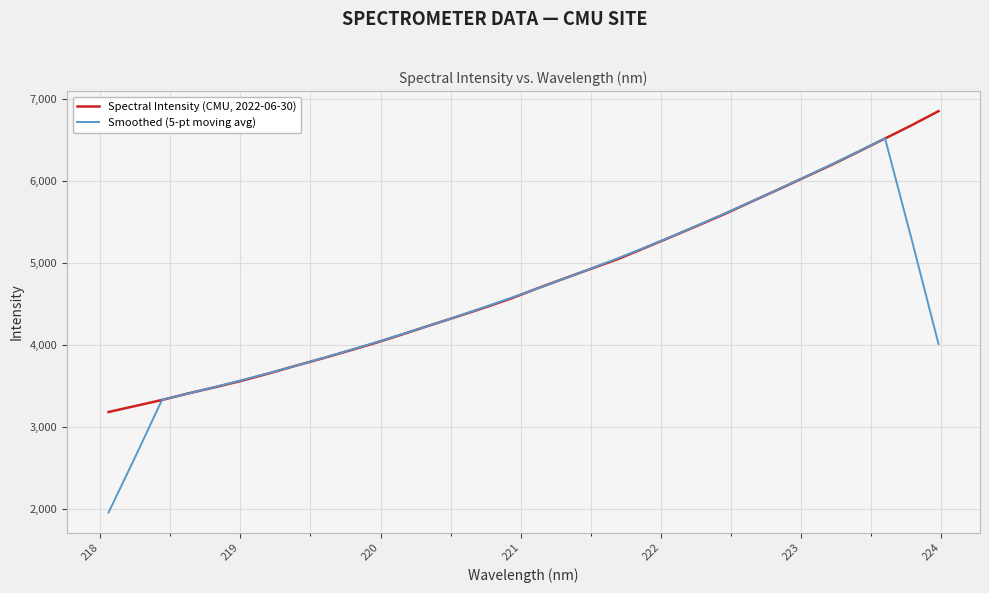

Which series has the widest spread of values?

Smoothed (5-pt moving avg)